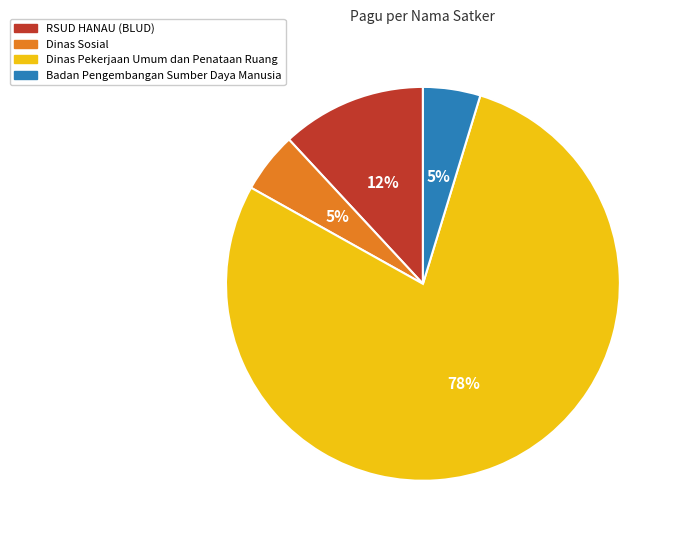

Does any single category account for the majority?

Yes